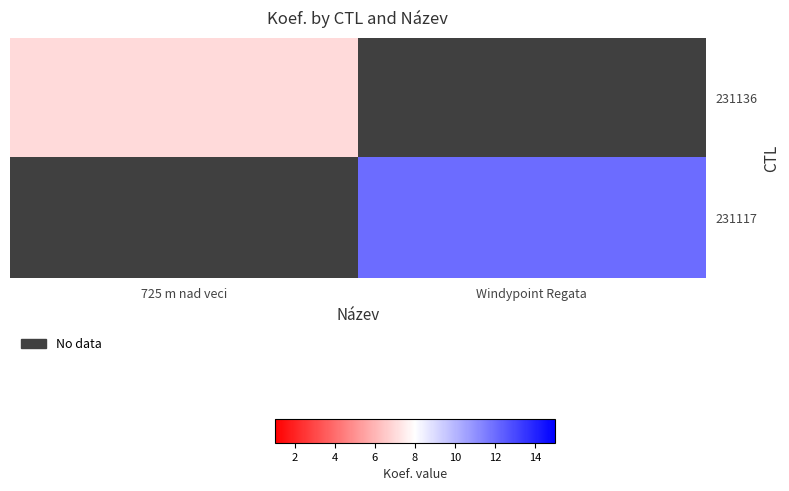

How many values in 231136 are above zero?

1